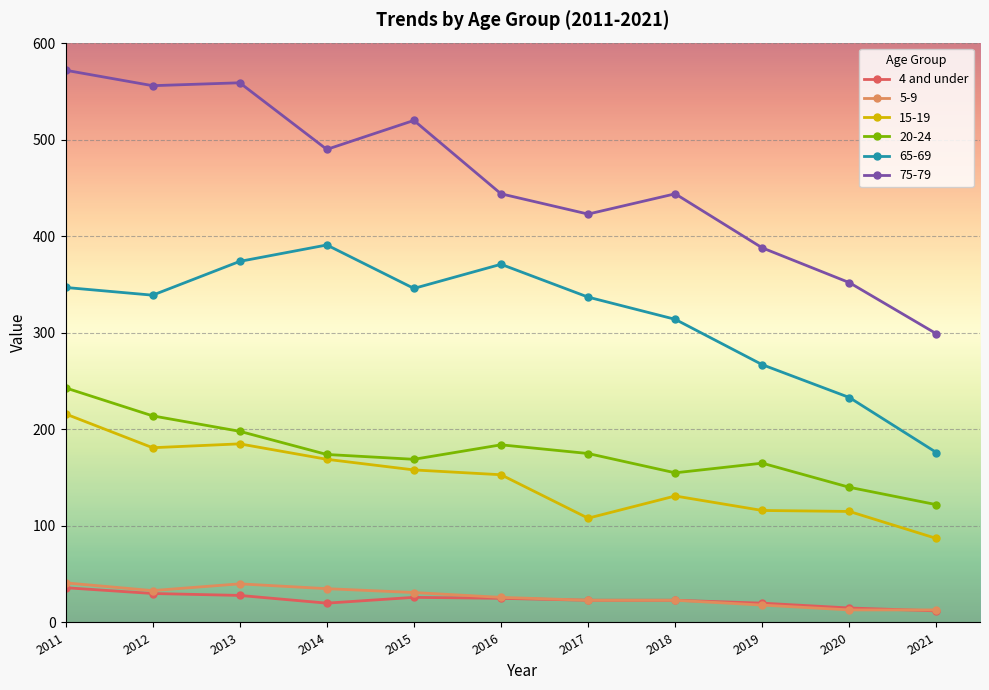

True or false: 65-69 has a value of 346 at 2015.

True